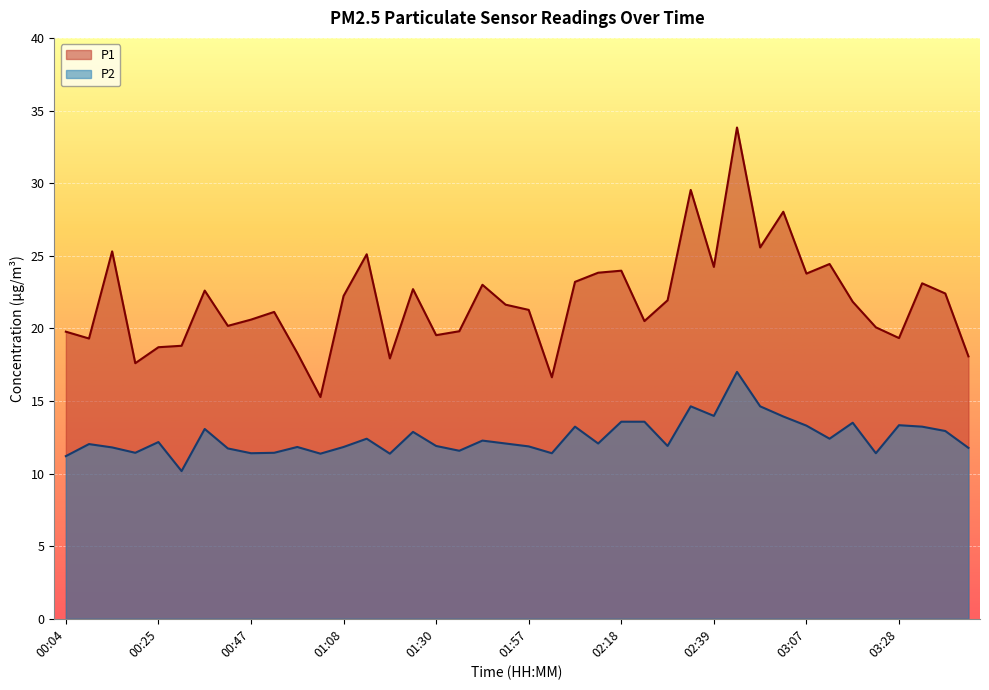

True or false: P1 and P2 intersect in this chart.

False